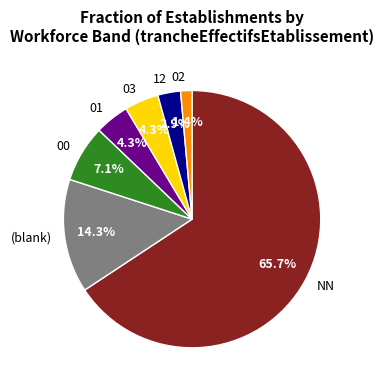

What is the smallest slice in the pie chart?

02